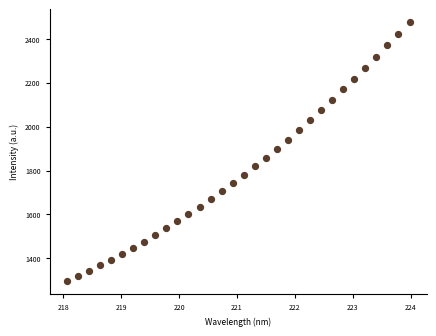

What is the range of X values (max minus min)?

5.9